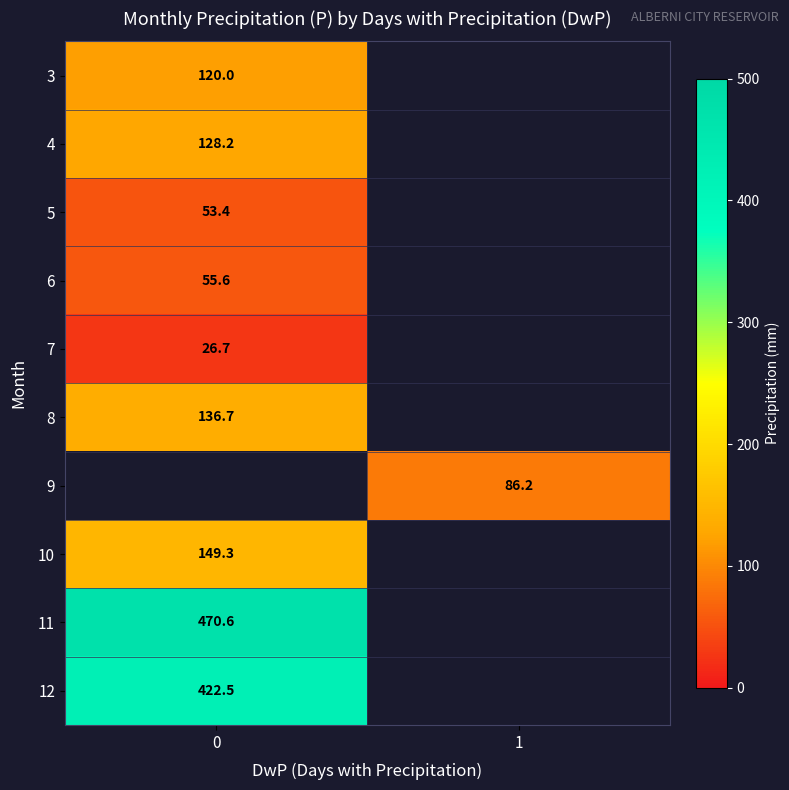

The value of 7 at 0 is 26.7. True or false?

True